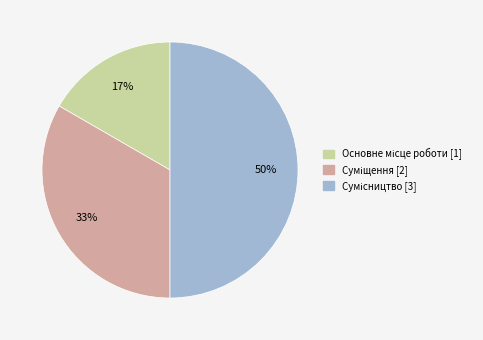

To the nearest percent, what is the average slice percentage?

33%